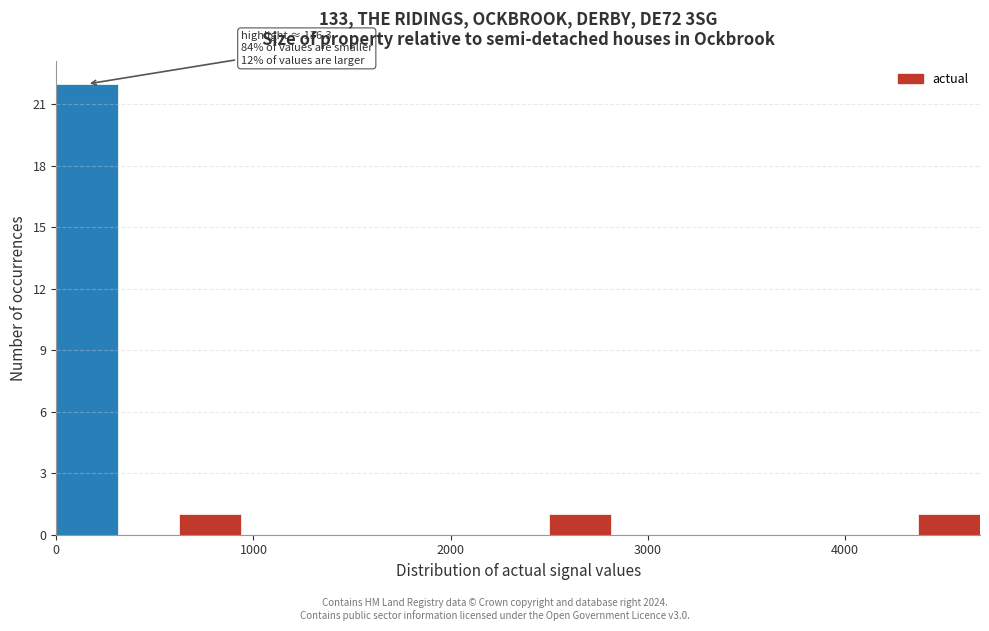

Around what value on the x-axis is the tallest bar? Give the approximate position of its centre, as read against the axis.

200